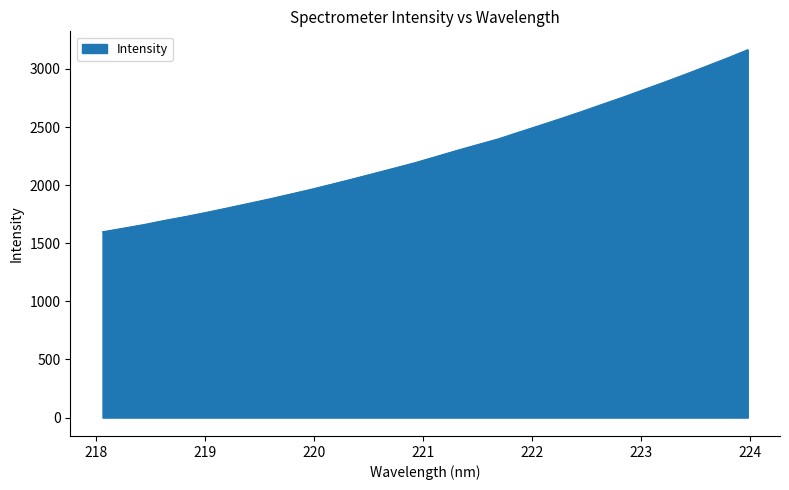

What is the maximum value shown in the chart?

3165.8